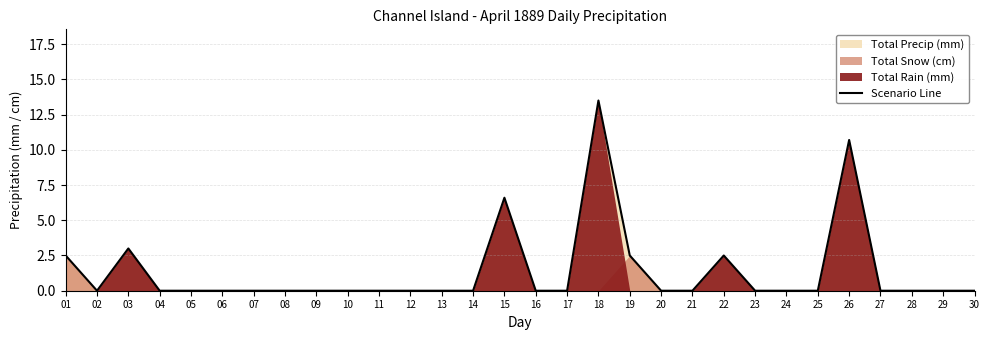

Reading left to right, extract all data points from this chart.

01=2.5	02=0.0	03=3.0	04=0.0	05=0.0	06=0.0	07=0.0	08=0.0	09=0.0	10=0.0	11=0.0	12=0.0	13=0.0	14=0.0	15=6.6	16=0.0	17=0.0	18=13.5	19=2.5	20=0.0	21=0.0	22=2.5	23=0.0	24=0.0	25=0.0	26=10.7	27=0.0	28=0.0	29=0.0	30=0.0